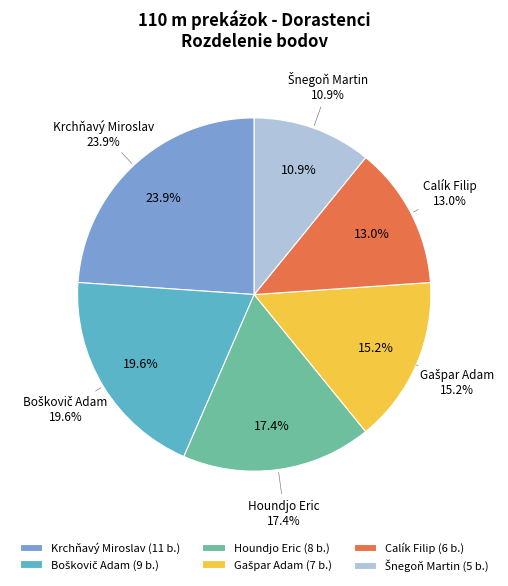

To the nearest percent, what is the difference between the Gašpar Adam and Boškovič Adam slice percentages?

4%